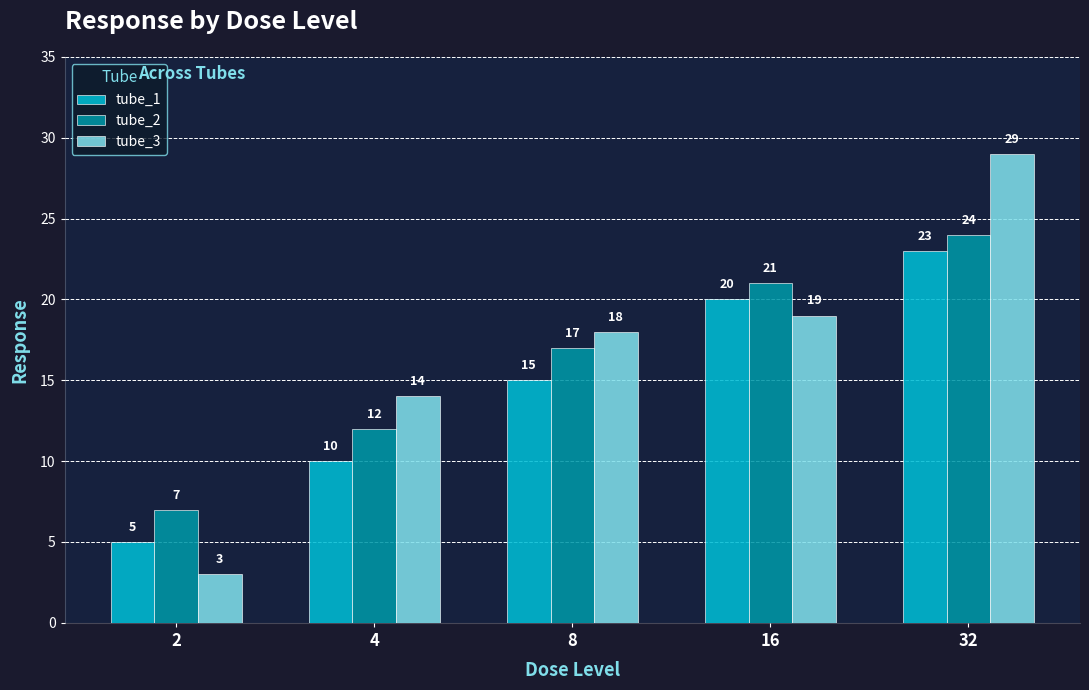

What is the sum of the tube_3 values at 4 and 32?

43